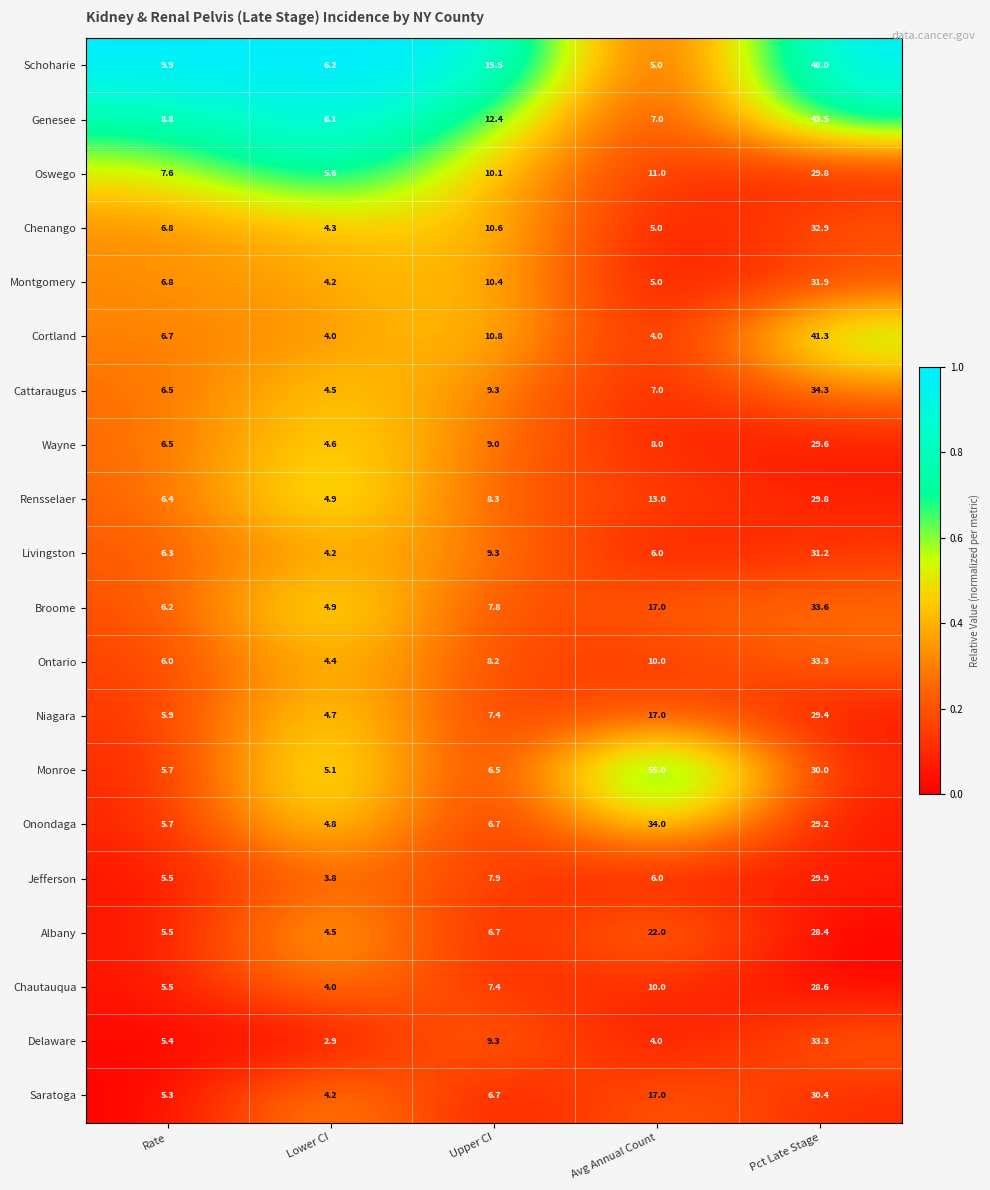

Rank the categories by Monroe value from highest to lowest.

Avg Annual Count, Pct Late Stage, Upper CI, Rate, Lower CI